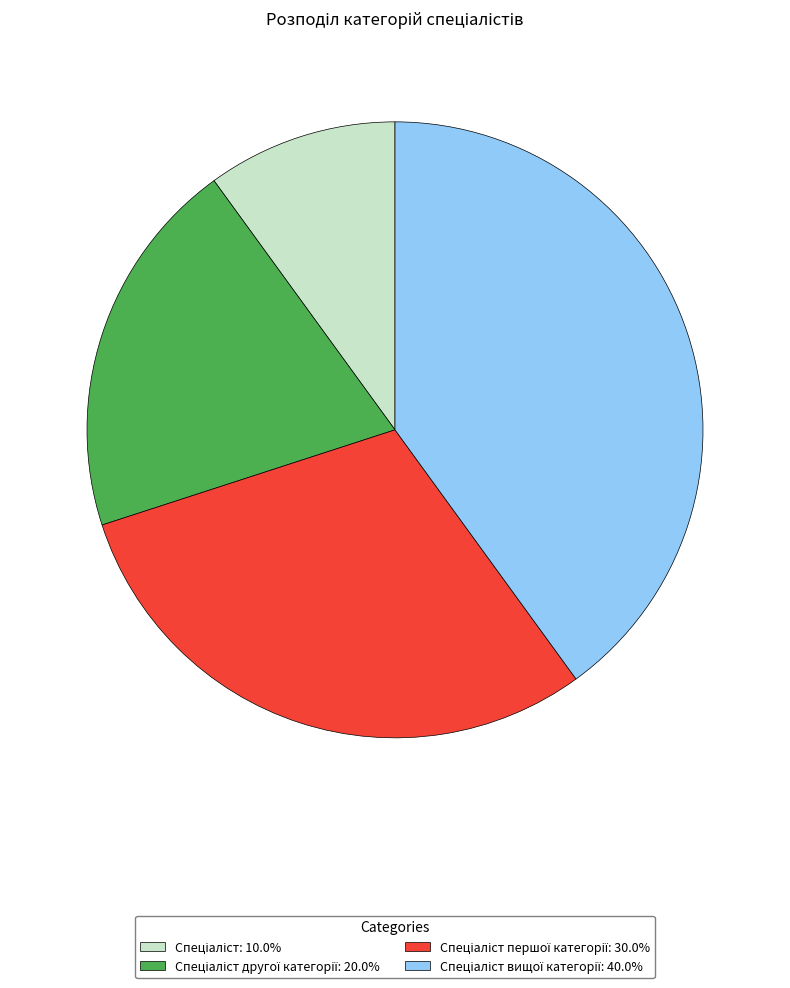

Does any single category account for the majority?

No